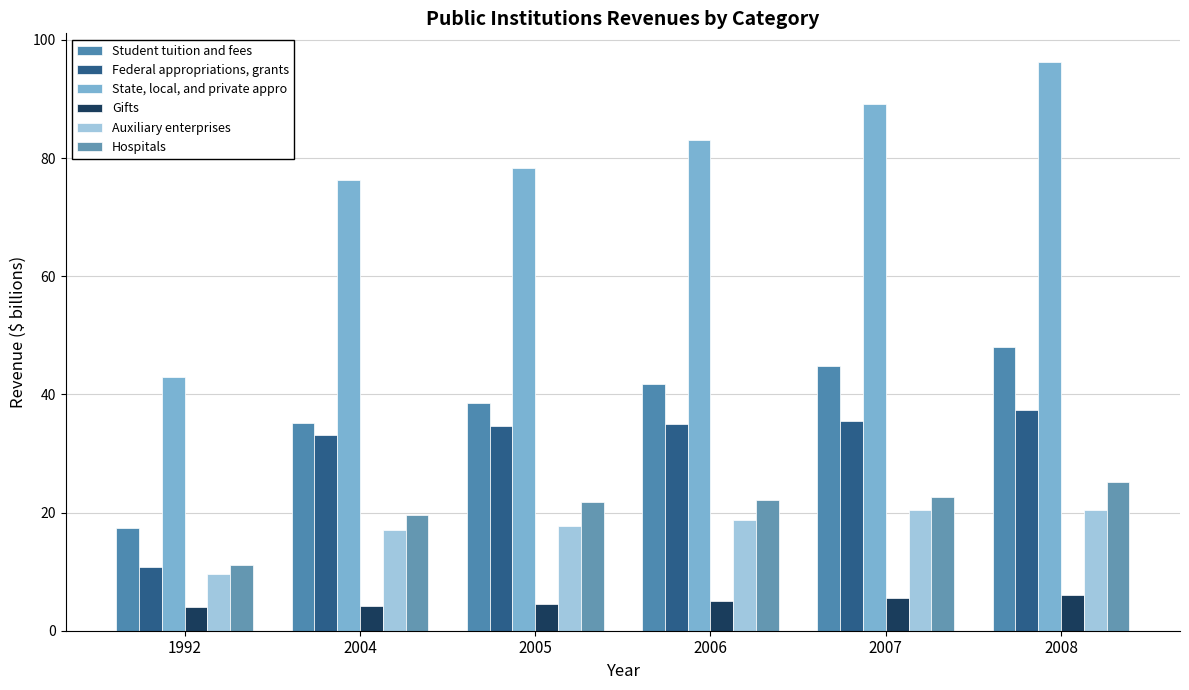

Is it true that Gifts equals 6.7 at 2004?

False